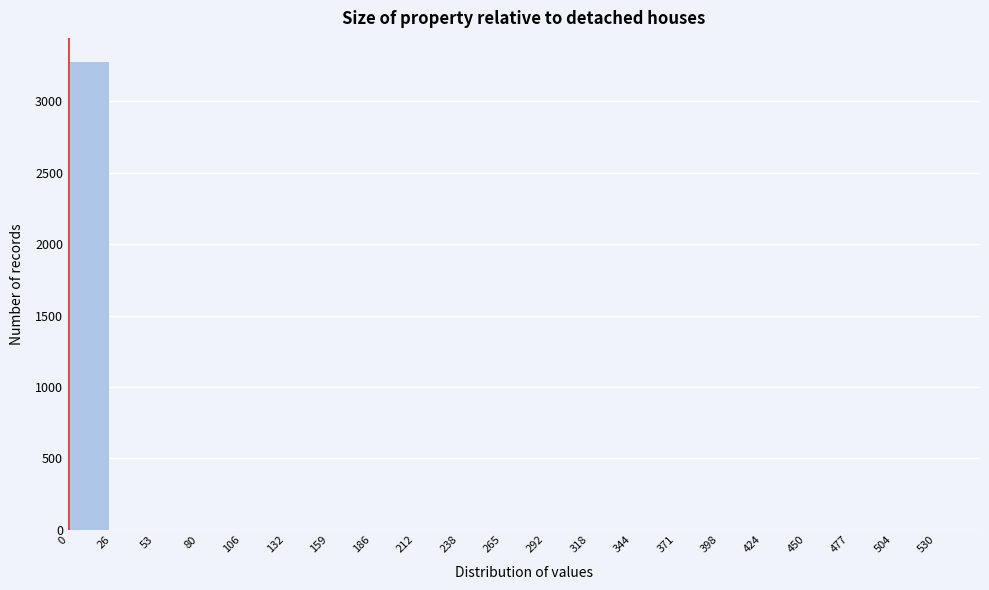

How tall is the bar that spans 0.0 to 26.5 on the x-axis? Neither the bar edges nor the heights are printed on the chart, so give them approximately, as read against the axes.

3300